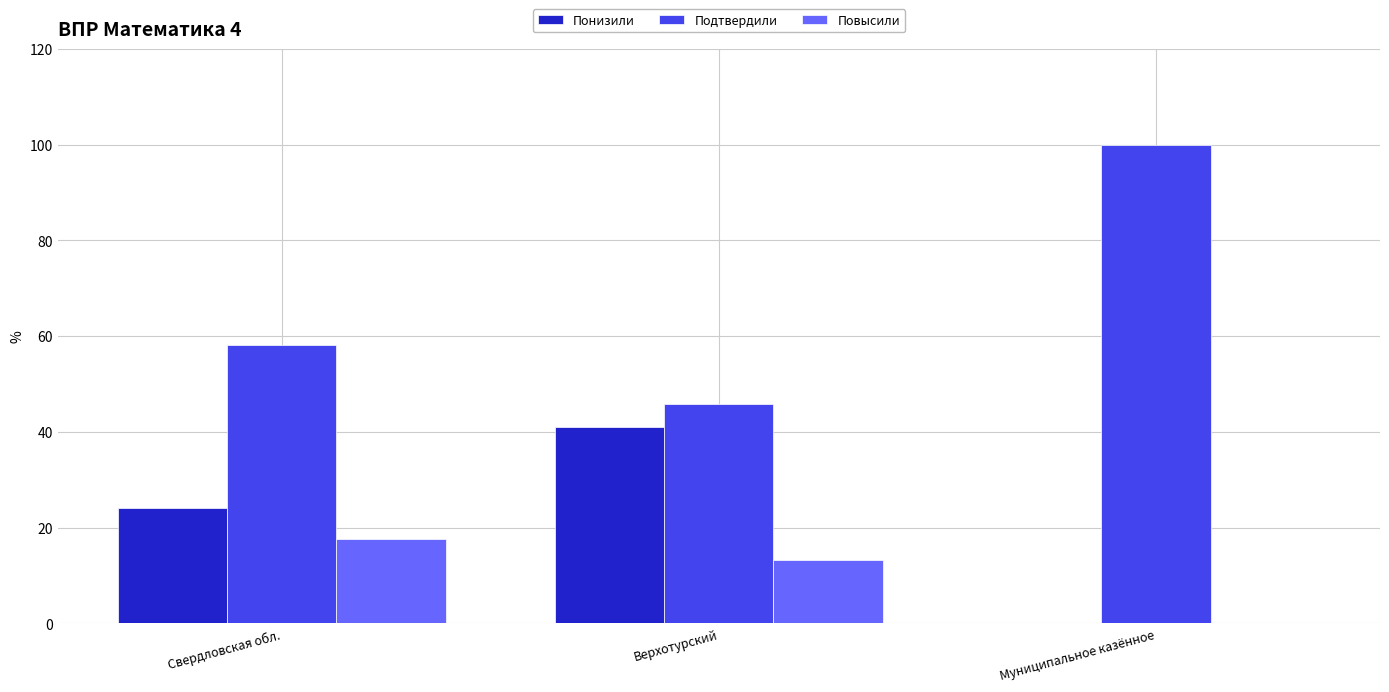

True or false: Подтвердили has a value of 22.5 at Свердловская обл..

False